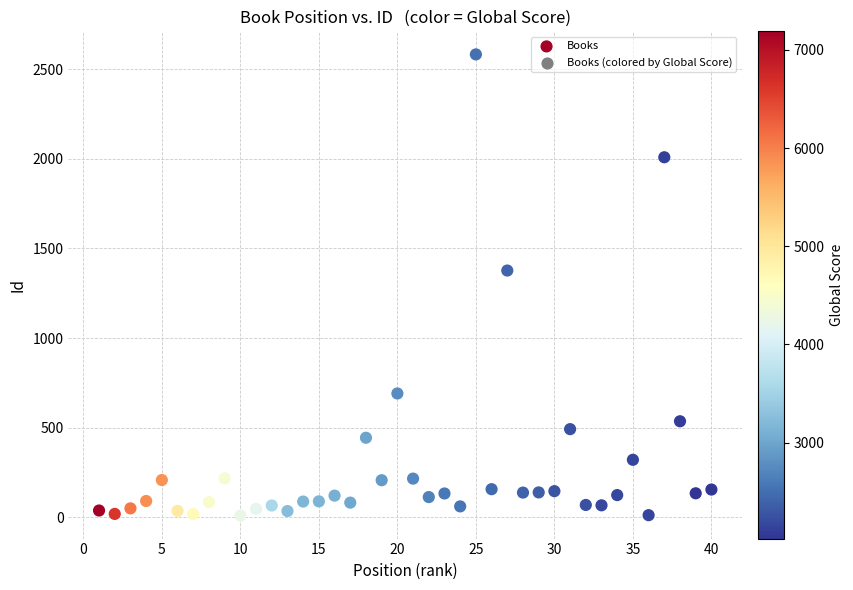

What is the range of X values (max minus min)?

39